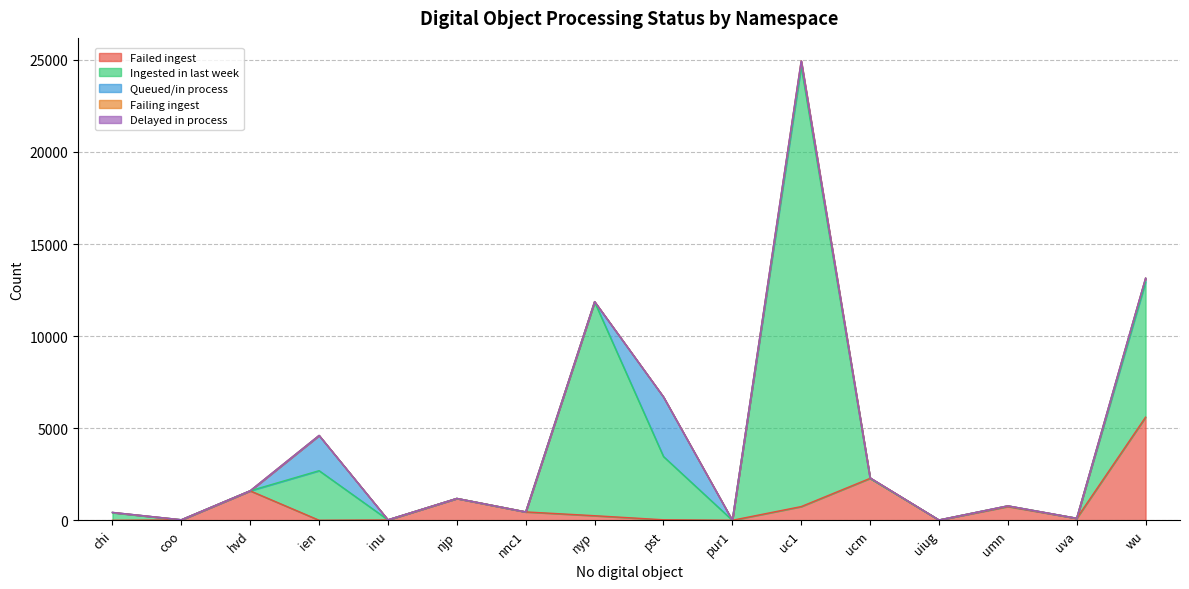

True or false: Failed ingest and Delayed in process intersect in this chart.

False